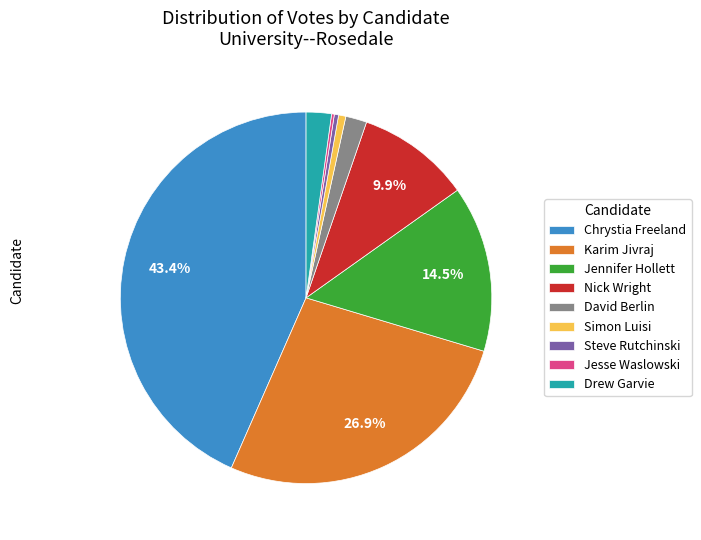

Which category has the biggest portion of the pie?

Chrystia Freeland